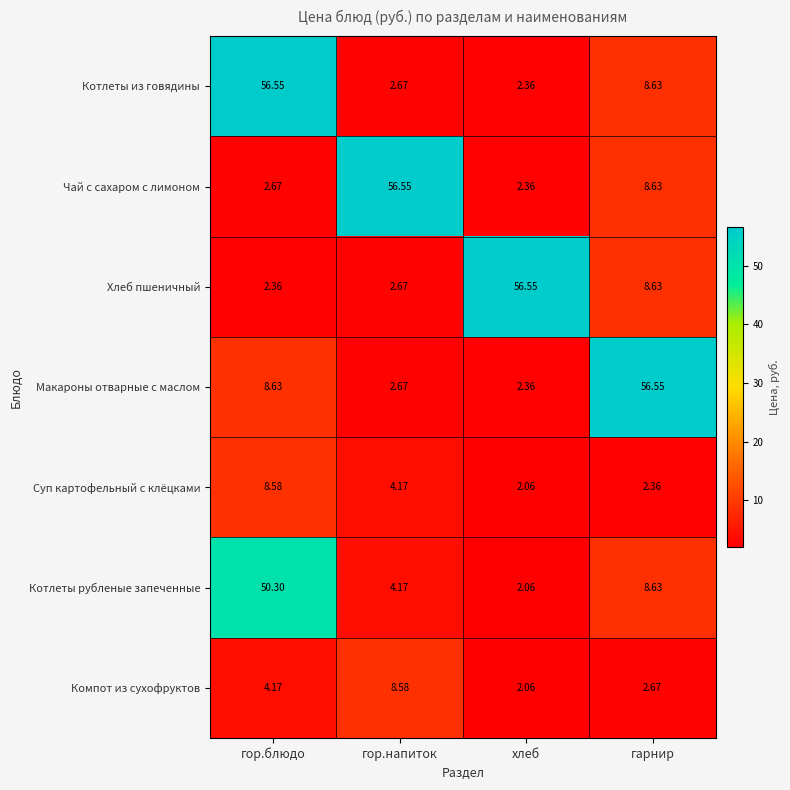

Which label corresponds to the smallest value in the chart?

хлеб